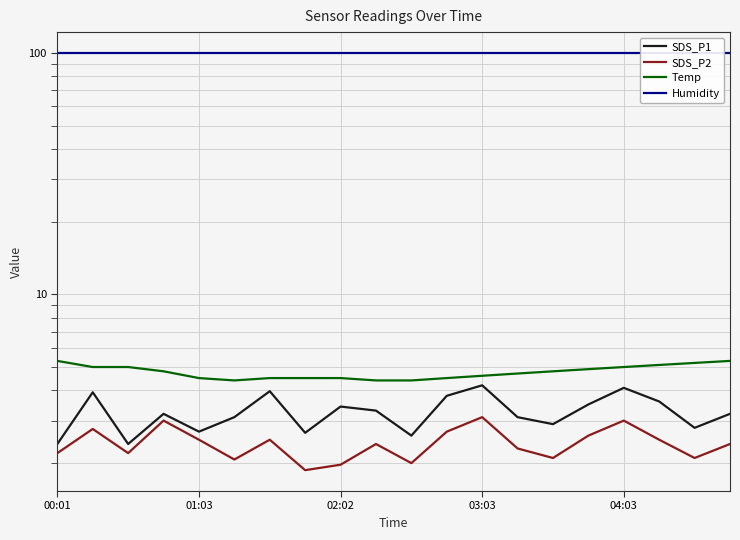

What is the sum of the Temp values at 7 and 14?

9.3